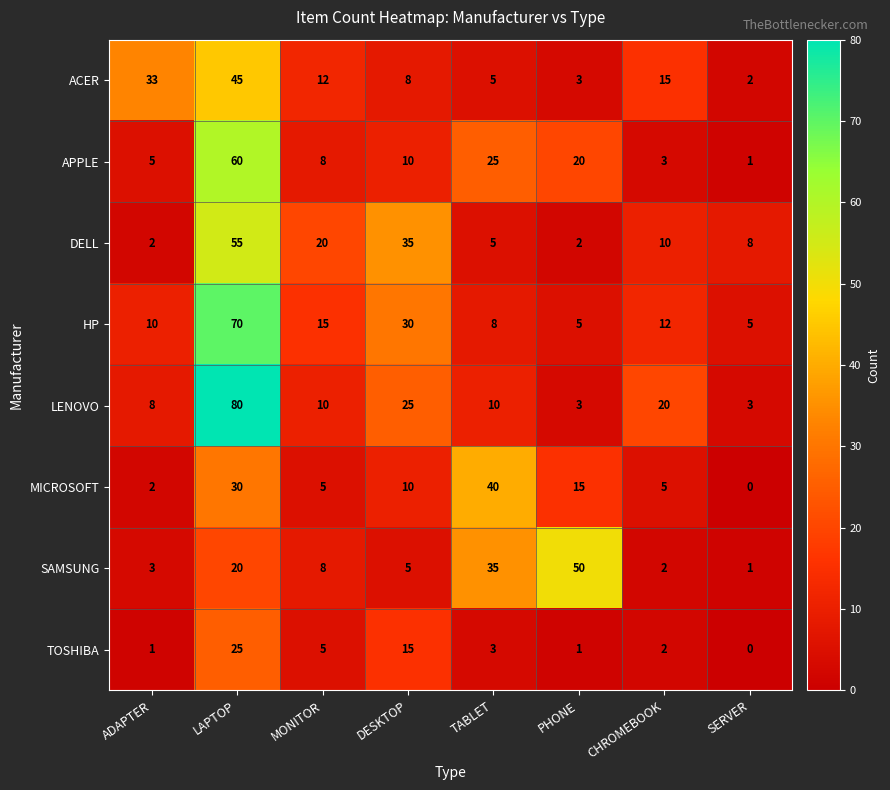

List the series in order of their peak value, lowest first.

TOSHIBA, MICROSOFT, ACER, SAMSUNG, DELL, APPLE, HP, LENOVO